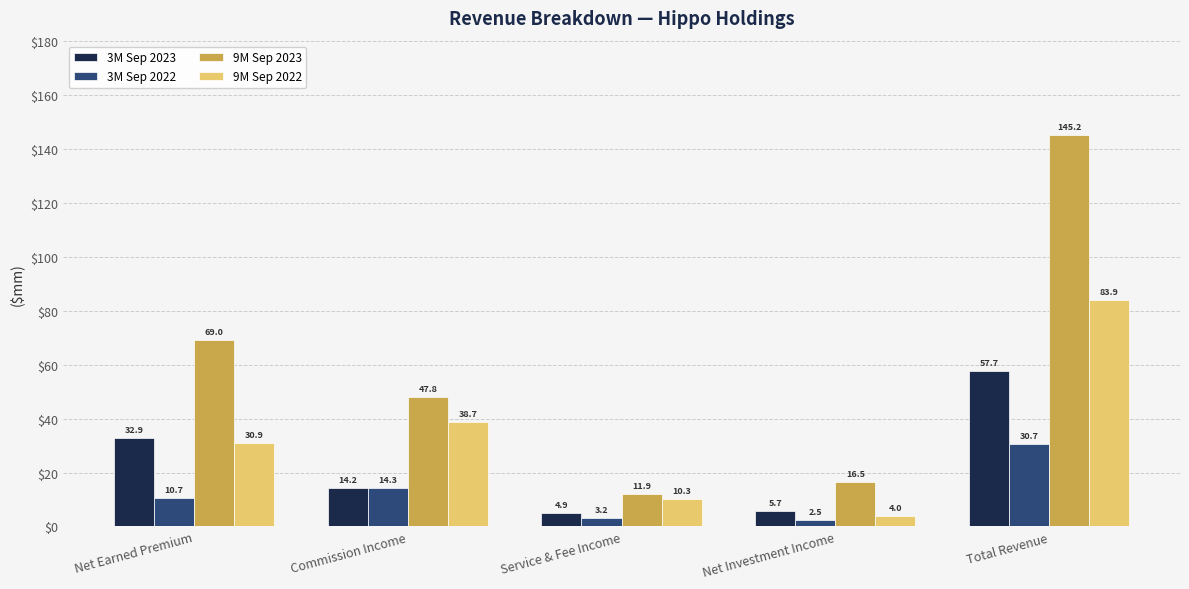

What are all the series names shown in the legend?

3M Sep 2023, 3M Sep 2022, 9M Sep 2023, 9M Sep 2022